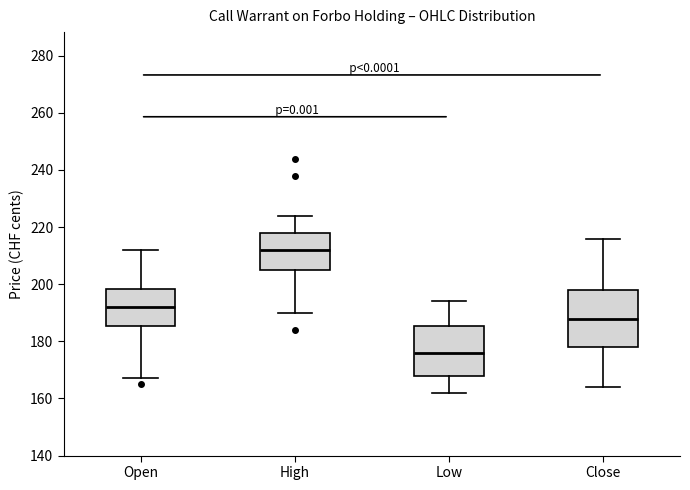

Reading left to right, transcribe this box plot: for each box, give where its median line is, the range the box spans, and where its two whiskers end, as read against the y-axis. The values are not printed on the chart, so give them approximately, as read against the axis.

Open: median 192, box 186 to 198, whiskers 168 to 212
High: median 212, box 206 to 218, whiskers 190 to 224
Low: median 176, box 168 to 186, whiskers 162 to 194
Close: median 188, box 178 to 198, whiskers 164 to 216